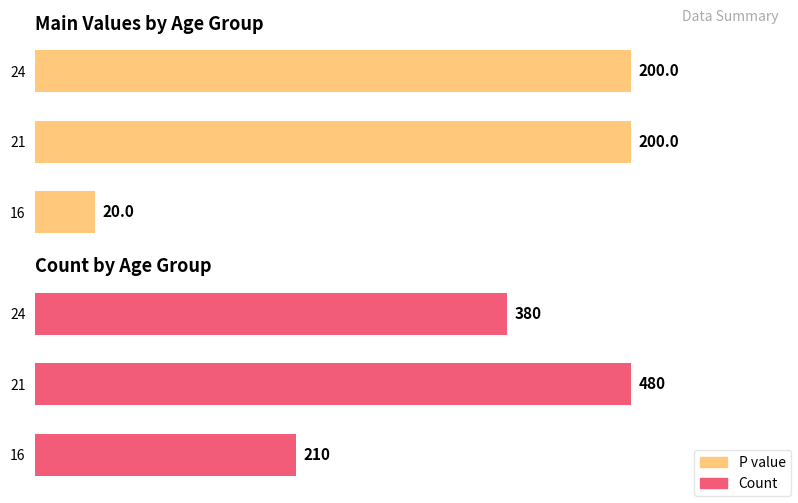

What is the maximum value for P value?

200